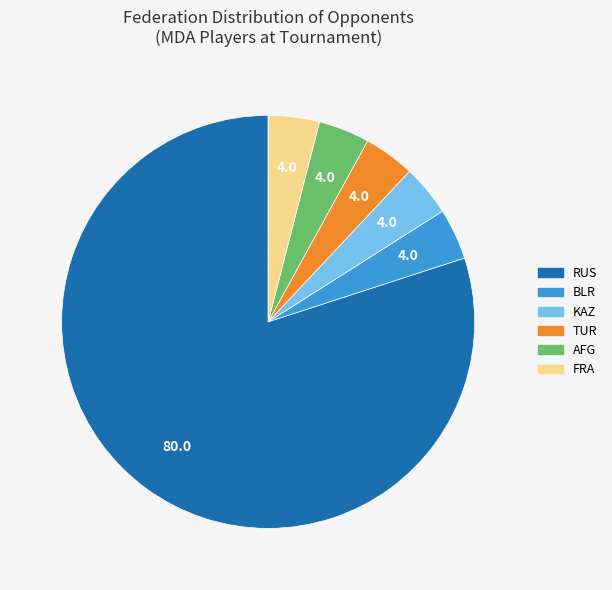

How many segments does this pie chart have?

6